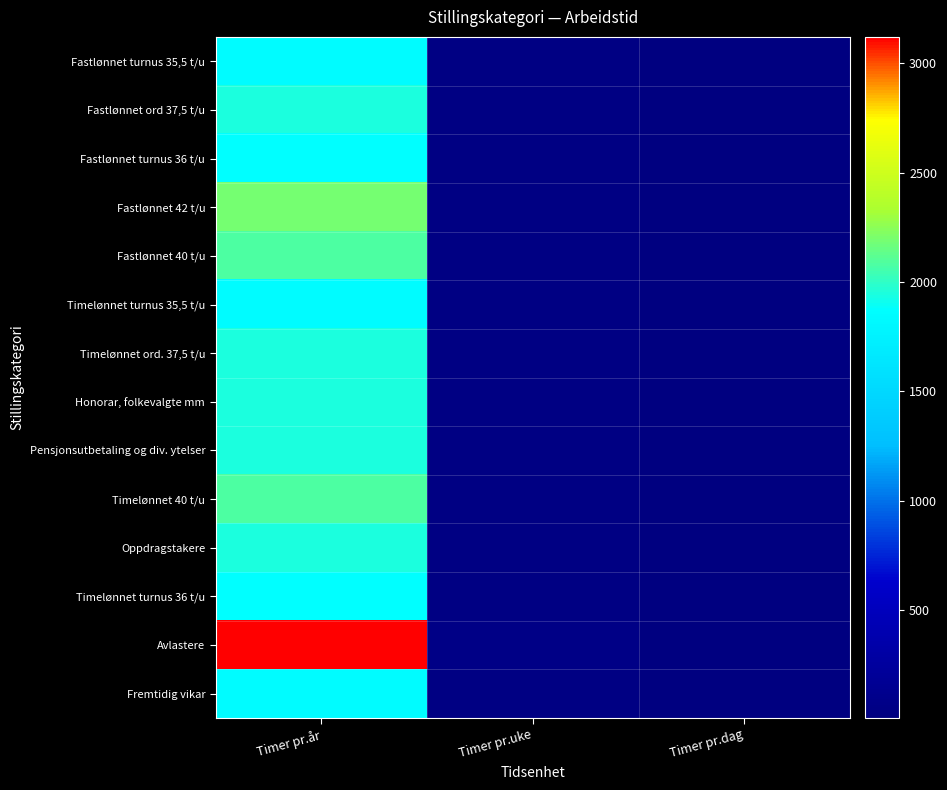

Between Timer pr.uke and Timer pr.dag, which is larger?

Timer pr.uke